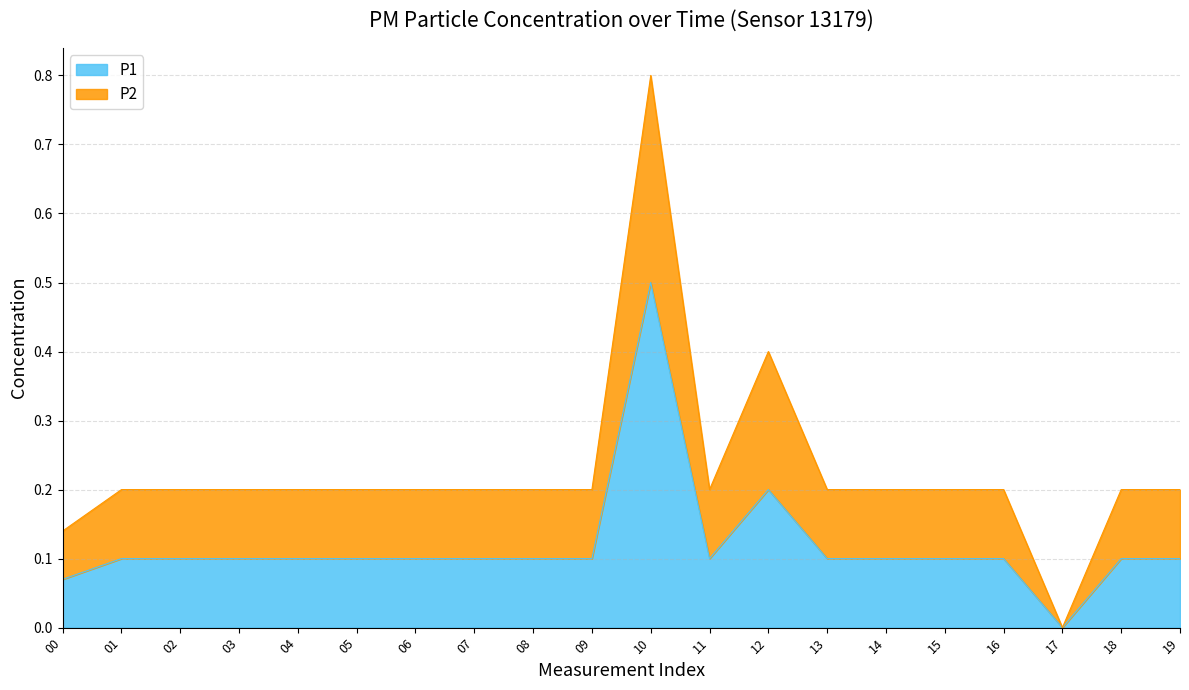

What is the difference between the highest and lowest values at 14?

0.1